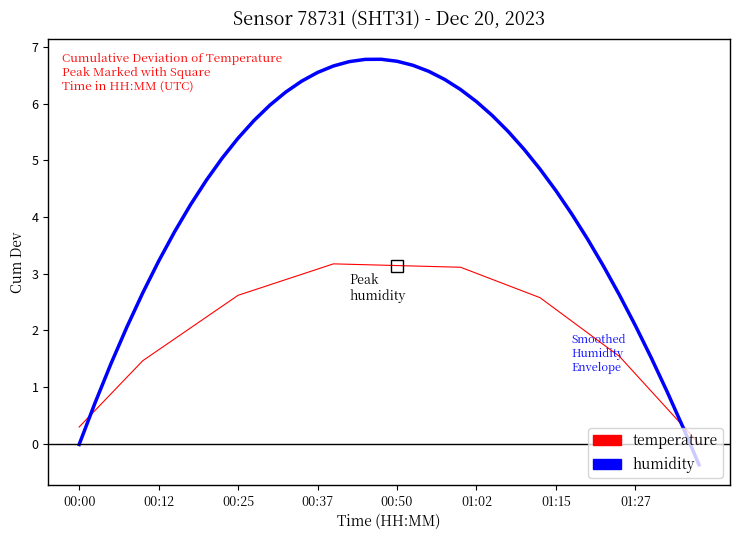

What is the greatest value displayed?

6.8